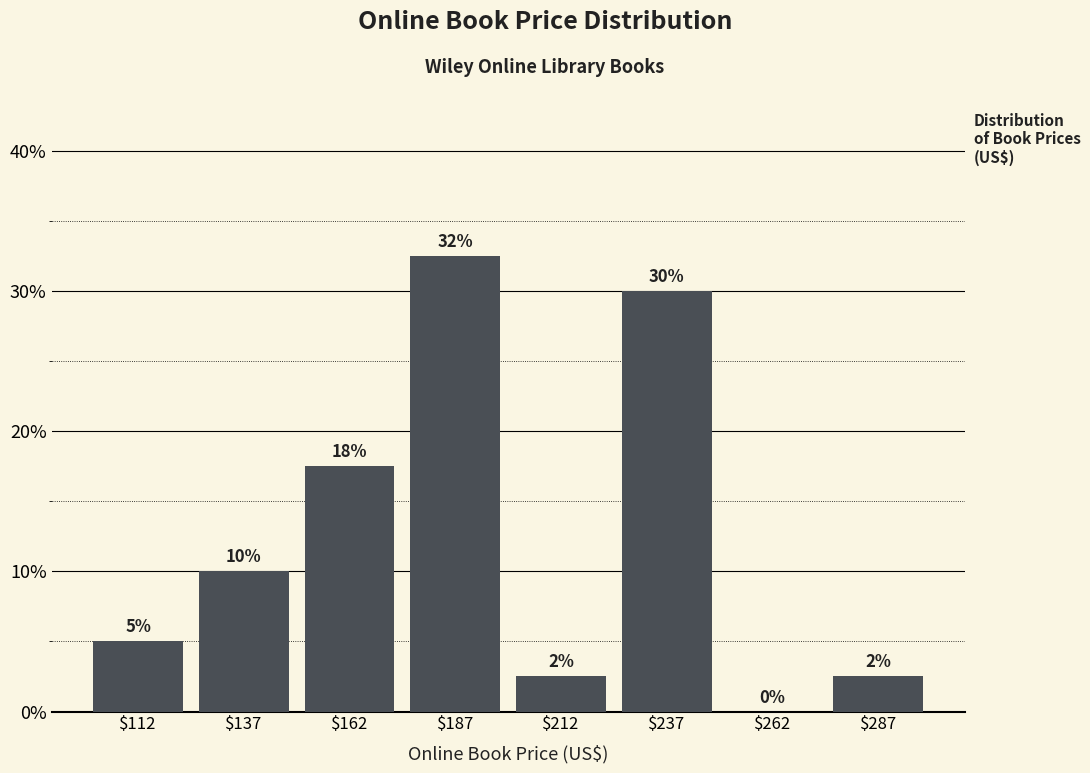

Which range on the x-axis has the tallest bar?

175 to 200